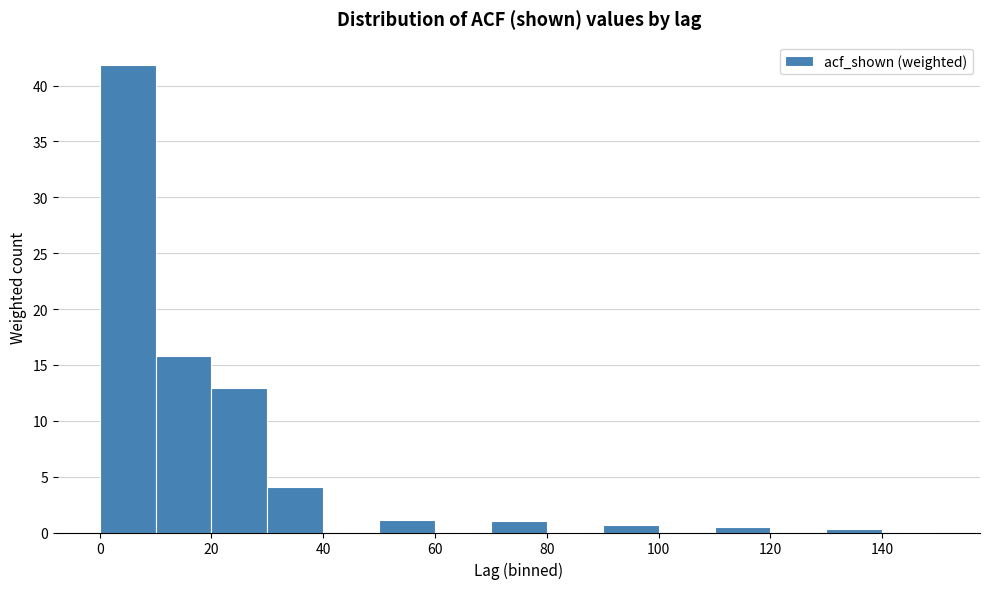

Reading left to right, list every bar in this chart as the range it spans on the x-axis followed by its height. The values are not printed on the chart, so give them approximately, as read against the axis.

0 to 10: 42.0
10 to 20: 16.0
20 to 30: 13.0
30 to 40: 4.0
40 to 50: 0
50 to 60: 1.0
60 to 70: under 0.5
70 to 80: 1.0
80 to 90: under 0.5
90 to 100: 0.5
100 to 110: 0
110 to 120: under 0.5
120 to 130: 0
130 to 140: under 0.5
140 to 150: under 0.5